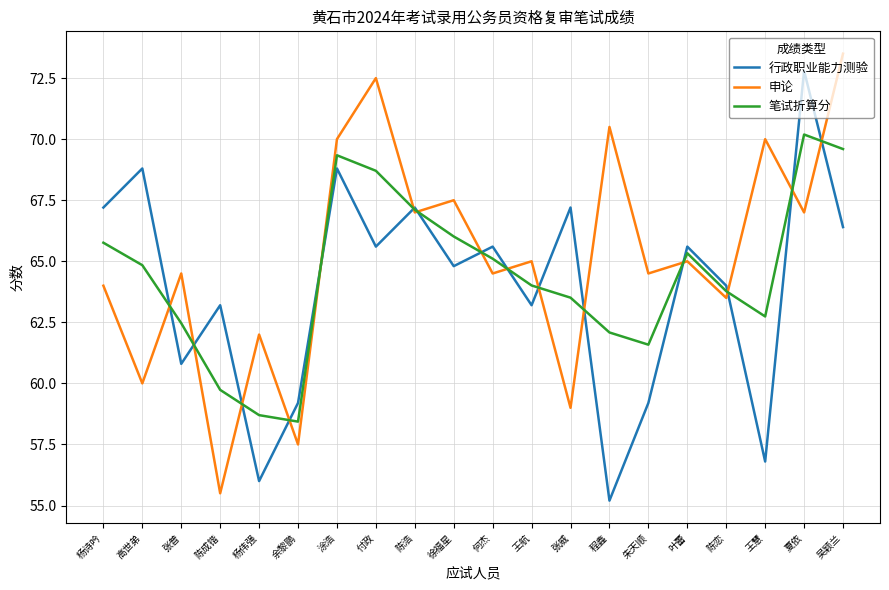

At how many categories does at least one series exceed 63?

18